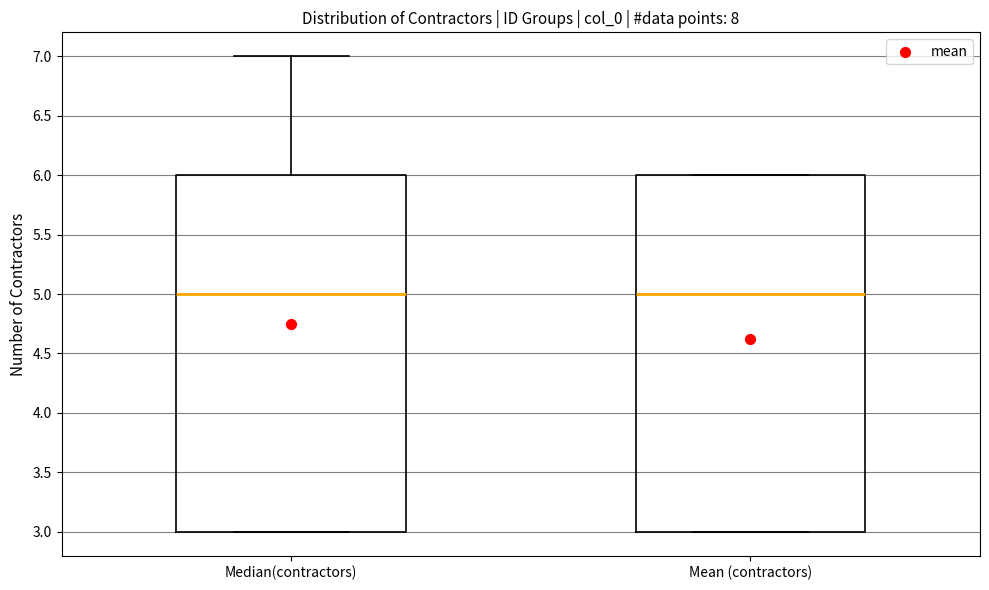

Where does the median line of the box for Median(contractors) sit on the y-axis? The values are not printed on the chart, so give them approximately, as read against the axis.

5